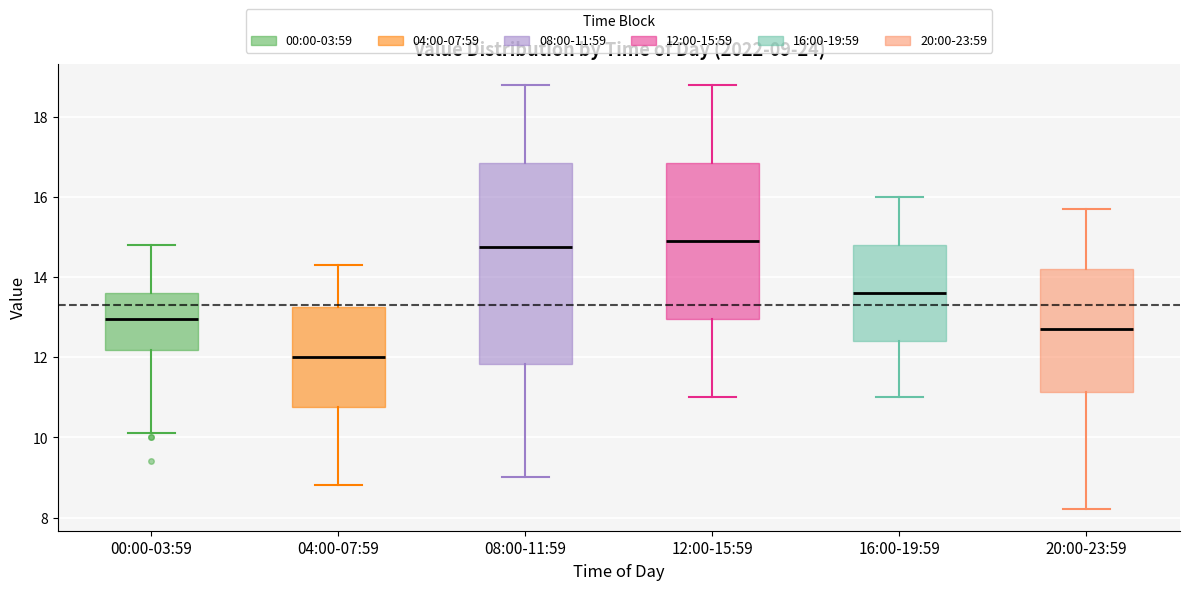

Comparing the boxes themselves (not the whiskers), which one is the tallest?

08:00-11:59